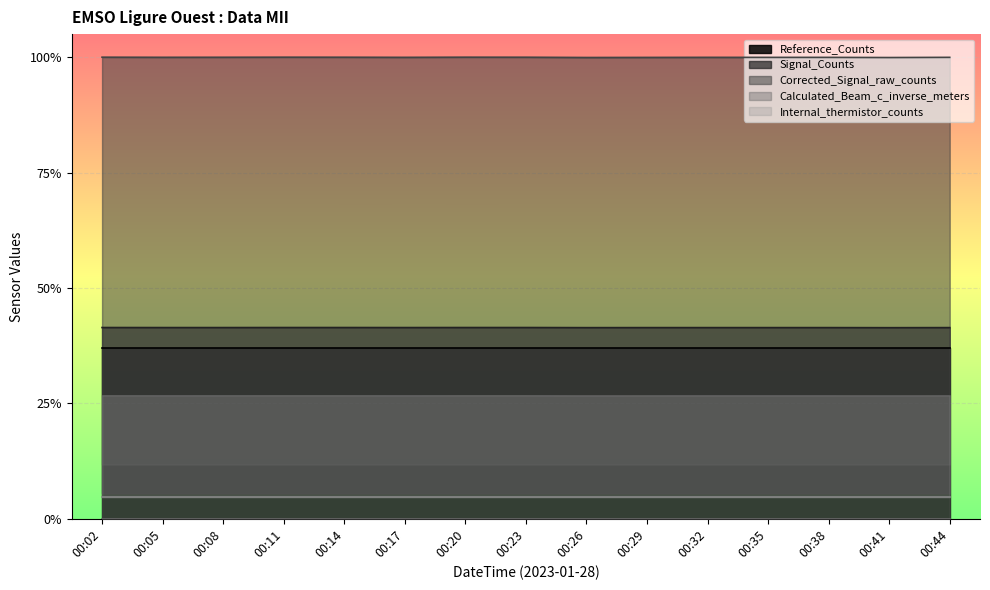

Read the Signal_Counts value at 00:41.

0.4